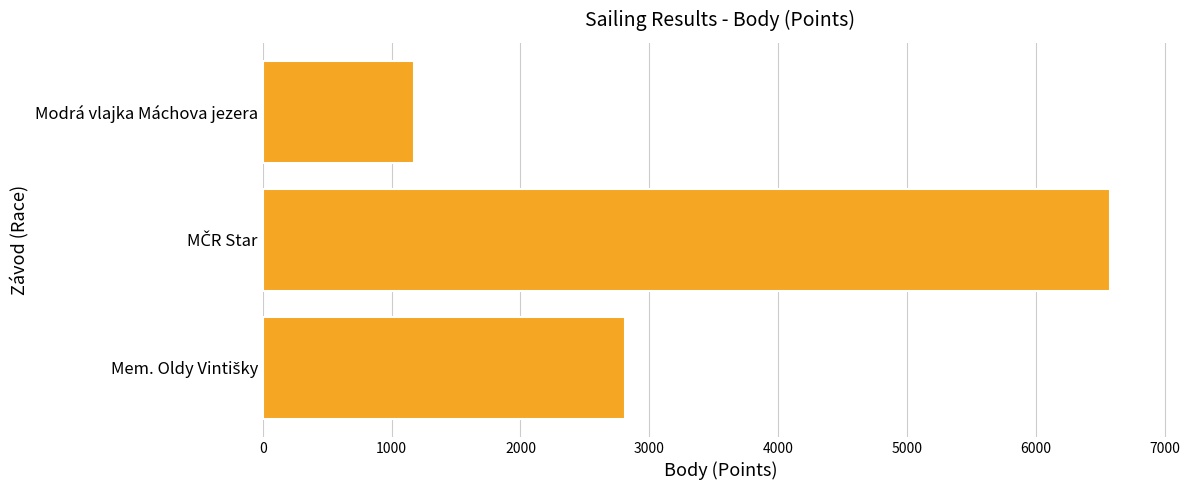

The chart shows a value of 1176 at Modrá vlajka Máchova jezera. True or false?

True